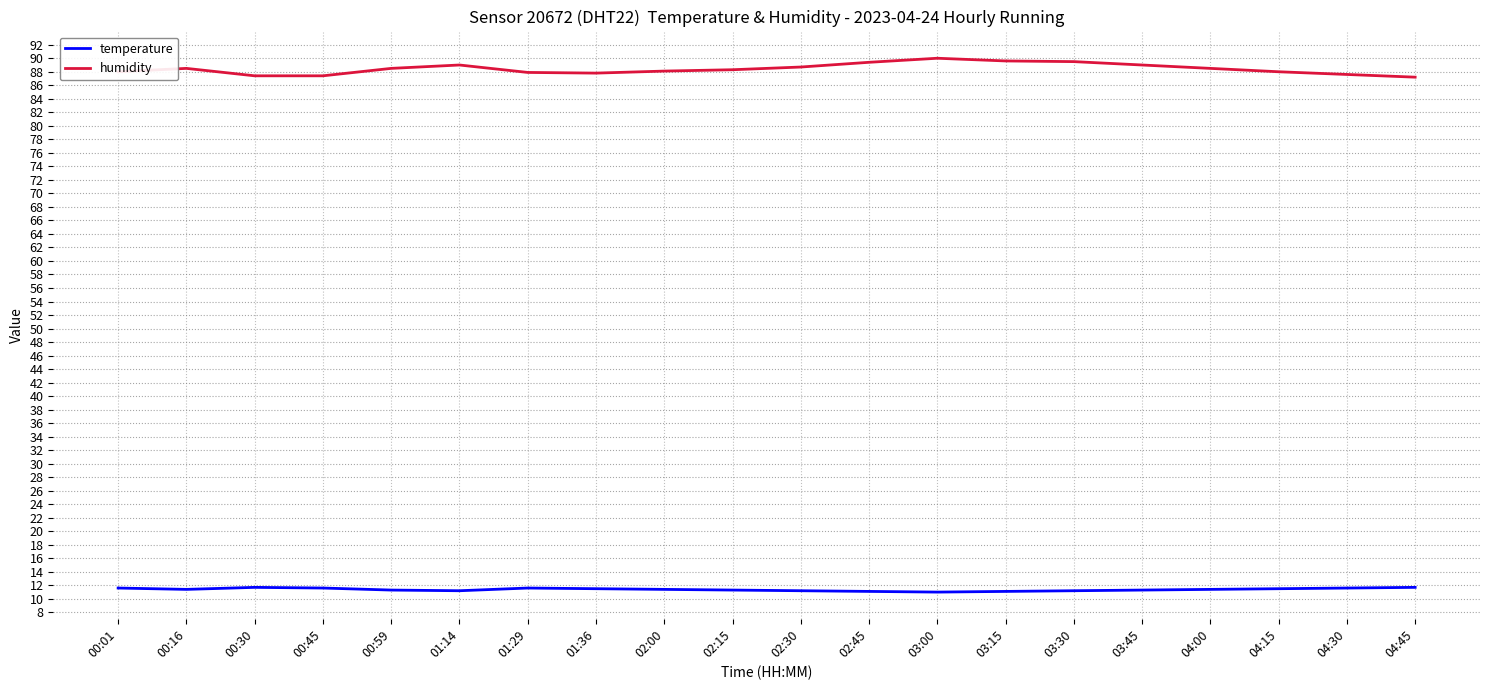

What is the difference between the maximum and minimum values in the humidity series?

2.8